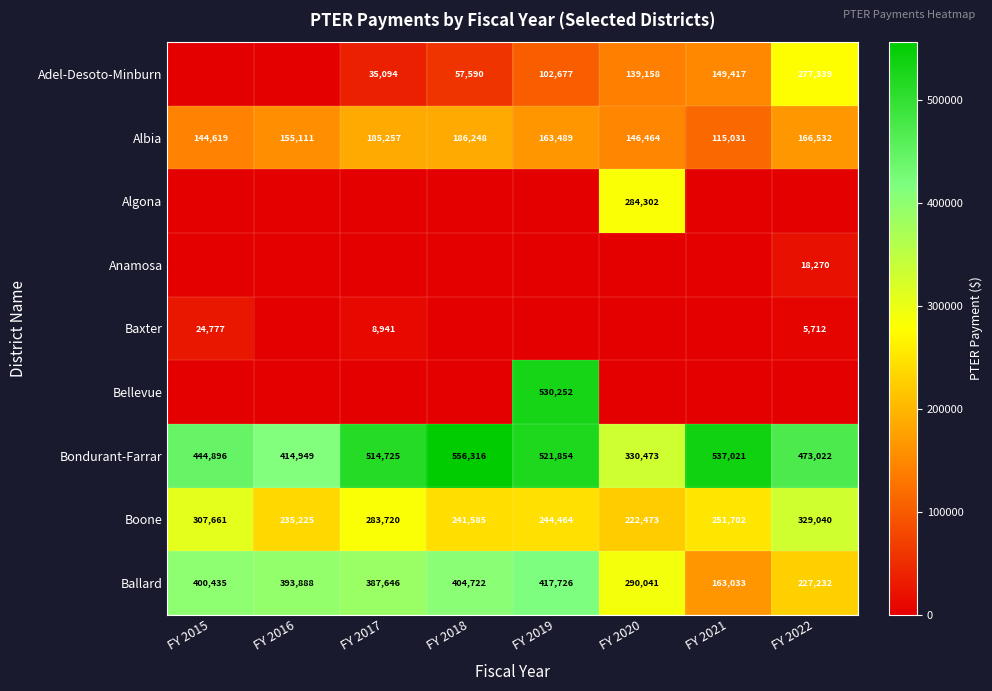

True or false: Boone has a value of 341513.3 at FY 2021.

False